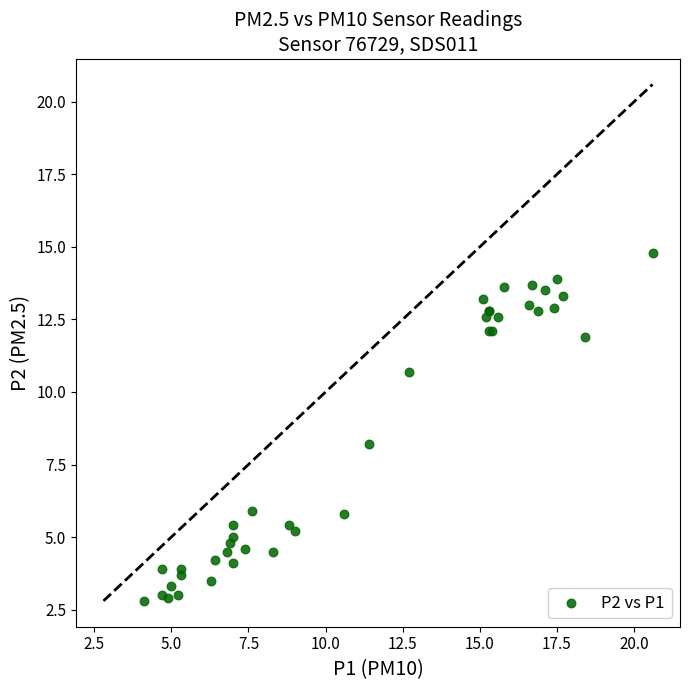

What Y value in the scatter plot is closest to 8?

8.2